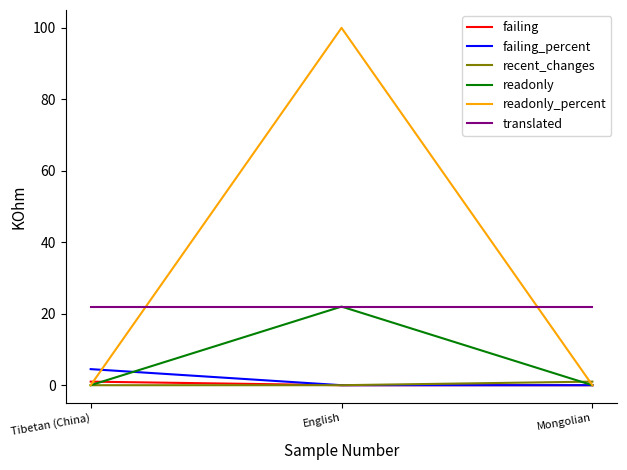

Reading left to right, extract all data points from this chart.

failing: Tibetan (China)=1.0	English=0.0	Mongolian=0.0
failing_percent: Tibetan (China)=4.5	English=0.0	Mongolian=0.0
recent_changes: Tibetan (China)=0.0	English=0.0	Mongolian=1.0
readonly: Tibetan (China)=0.0	English=22.0	Mongolian=0.0
readonly_percent: Tibetan (China)=0.0	English=100.0	Mongolian=0.0
translated: Tibetan (China)=22.0	English=22.0	Mongolian=22.0